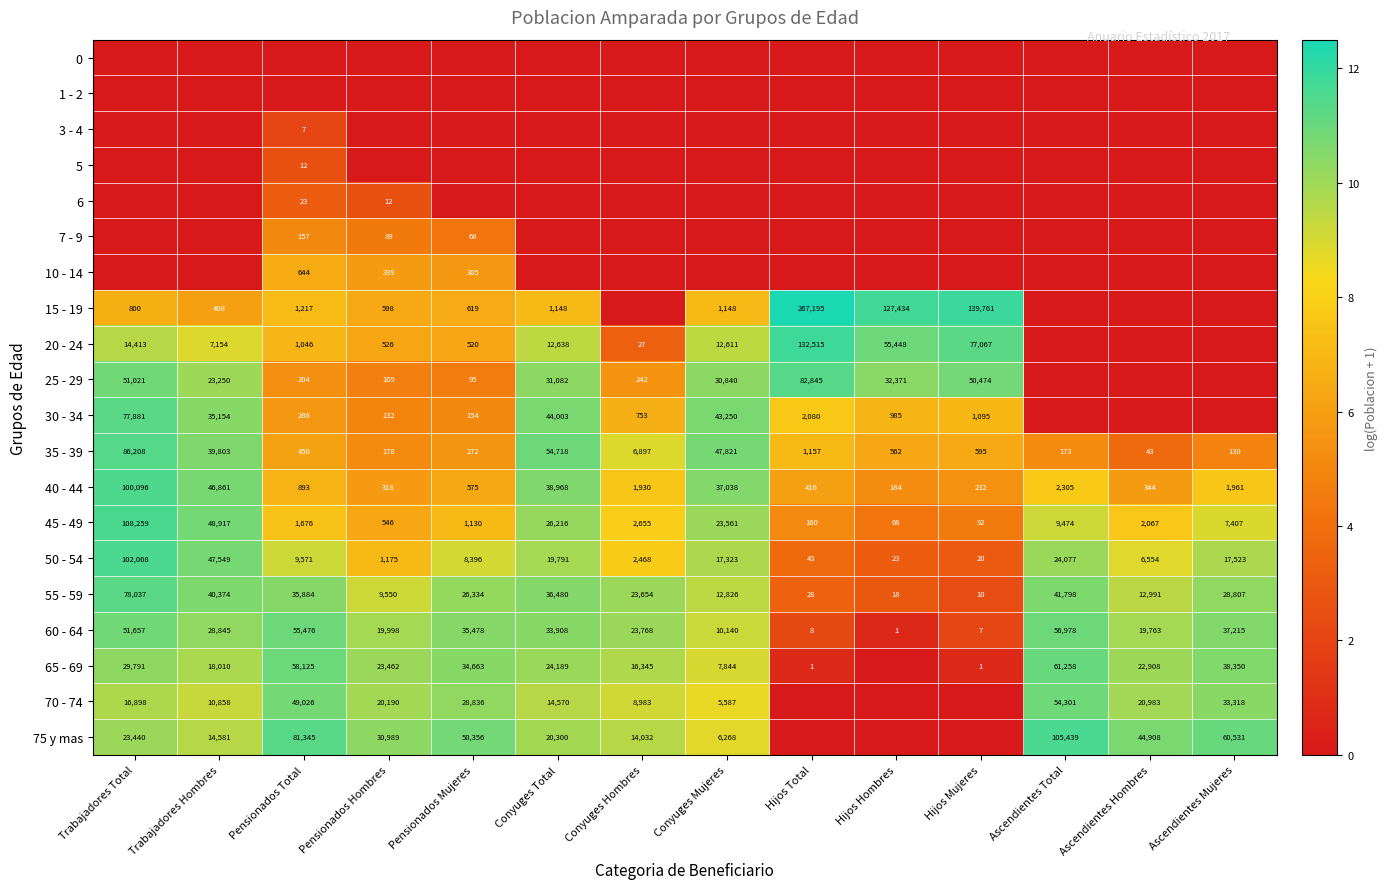

Is the value of 55 - 59 at Hijos Mujeres greater than the value of 25 - 29 at Hijos Mujeres?

No